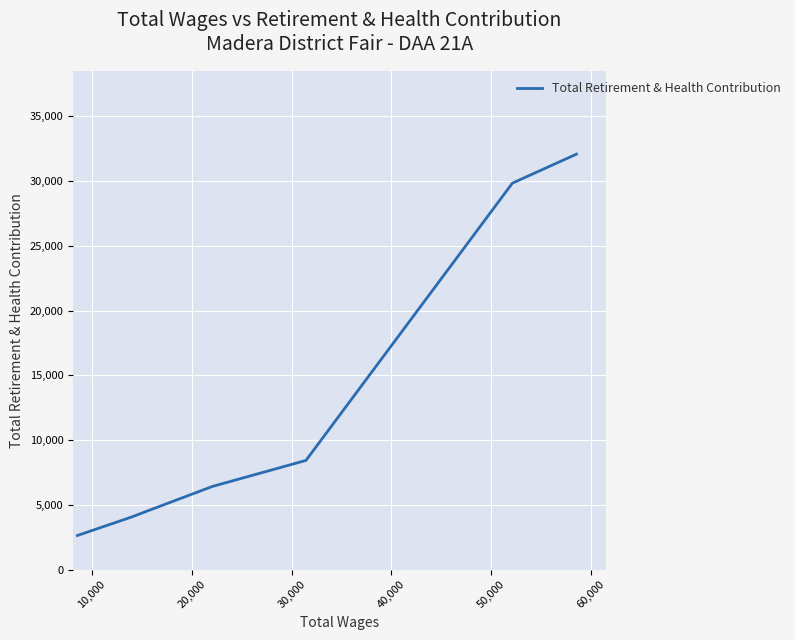

What position from the right is 40,000?

3